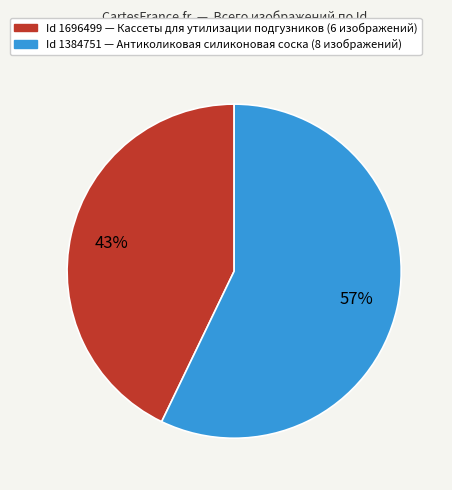

Which slice is the largest?

Id 1384751 — Антиколиковая силиконовая соска (8 изображений)